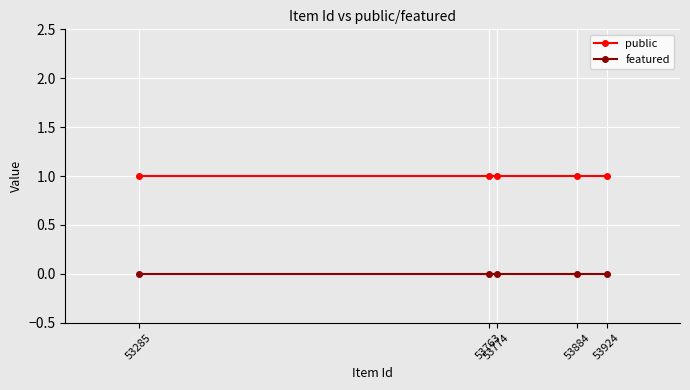

Which series has the largest total across all categories?

public